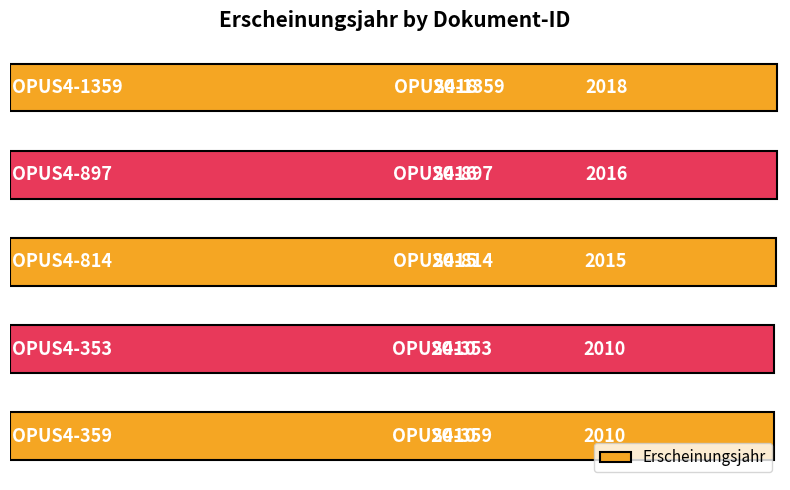

What is the maximum value shown in the chart?

2018